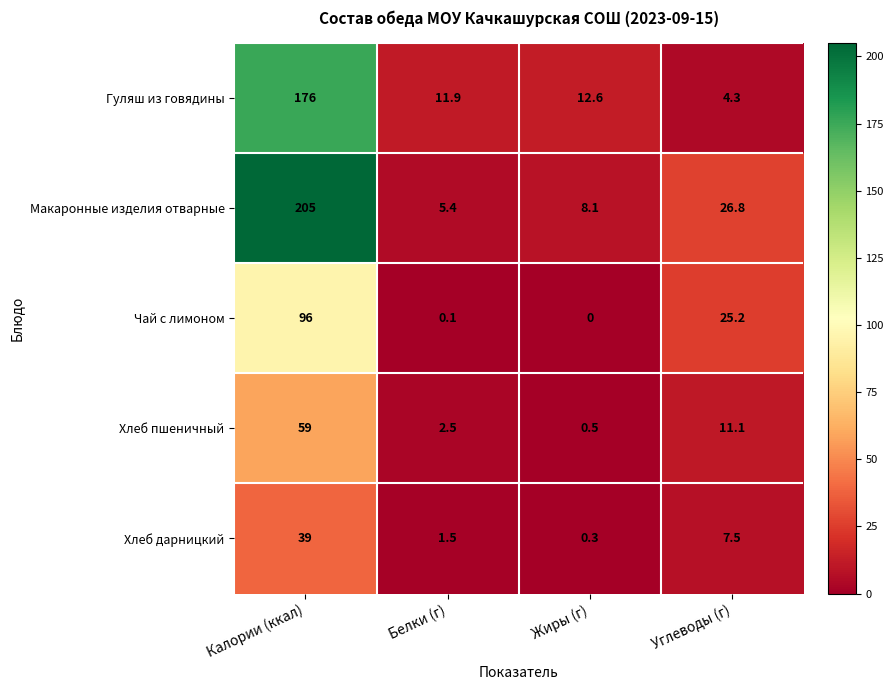

The Чай с лимоном series shows 96.0 at Калории (ккал). True or false?

True